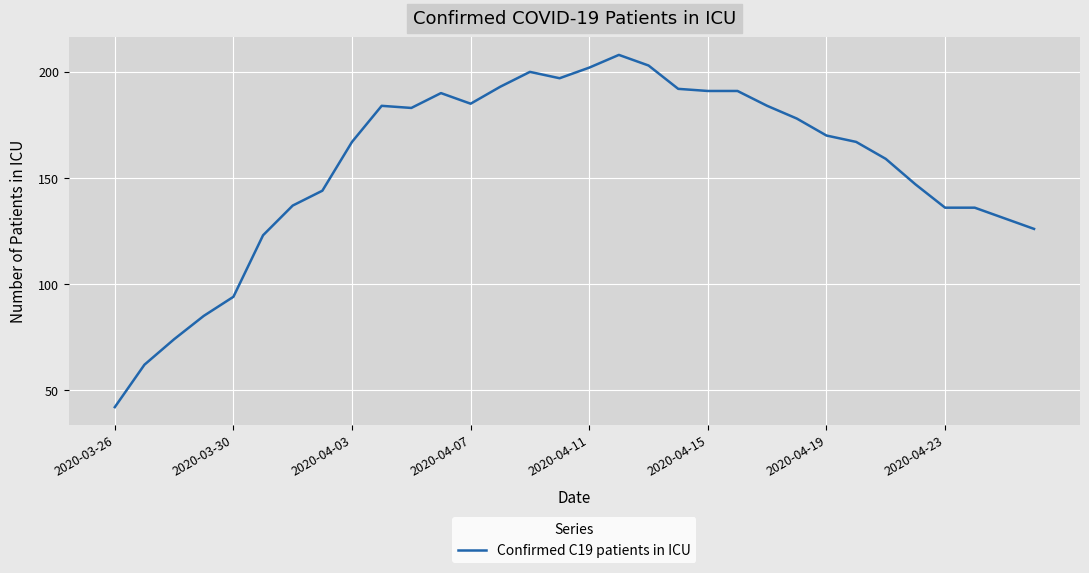

How many lines are shown in the chart?

1